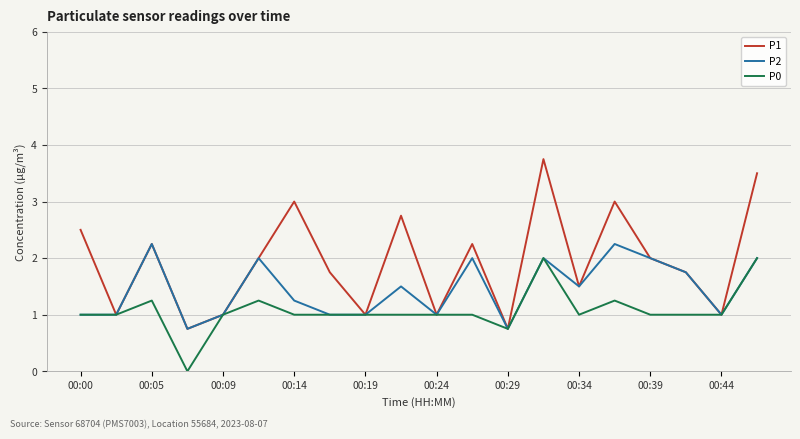

Rank the series by their average value, from highest to lowest.

P1, P2, P0